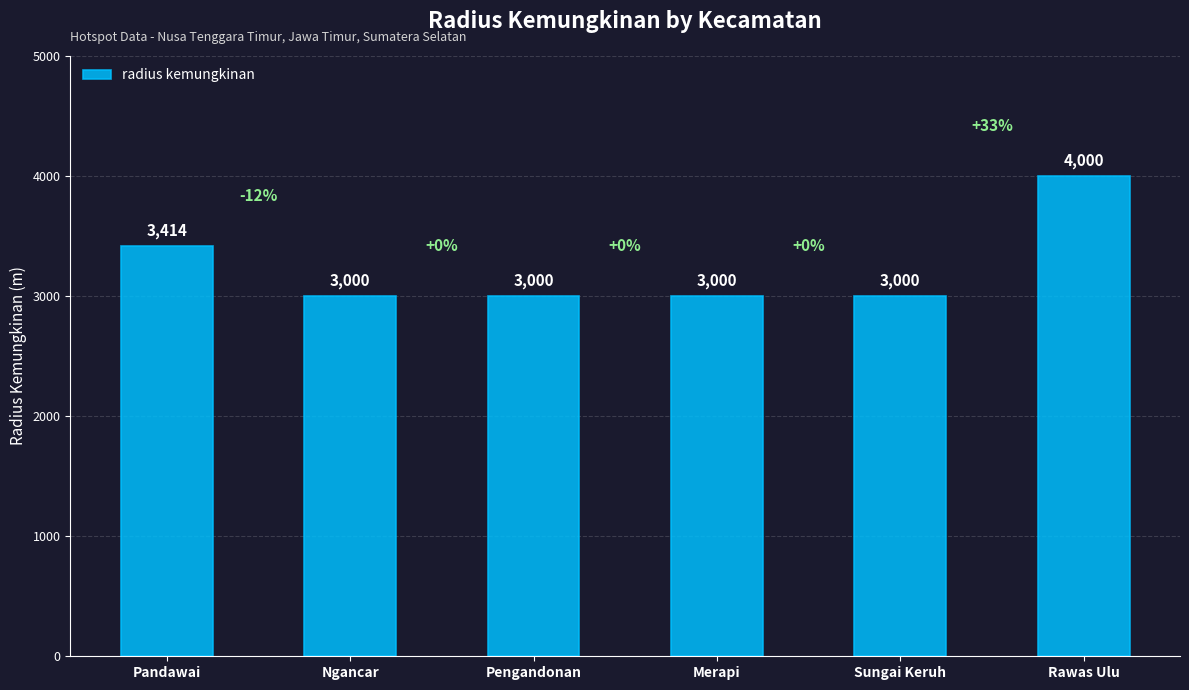

Which has a higher value, Merapi or Pandawai?

Pandawai